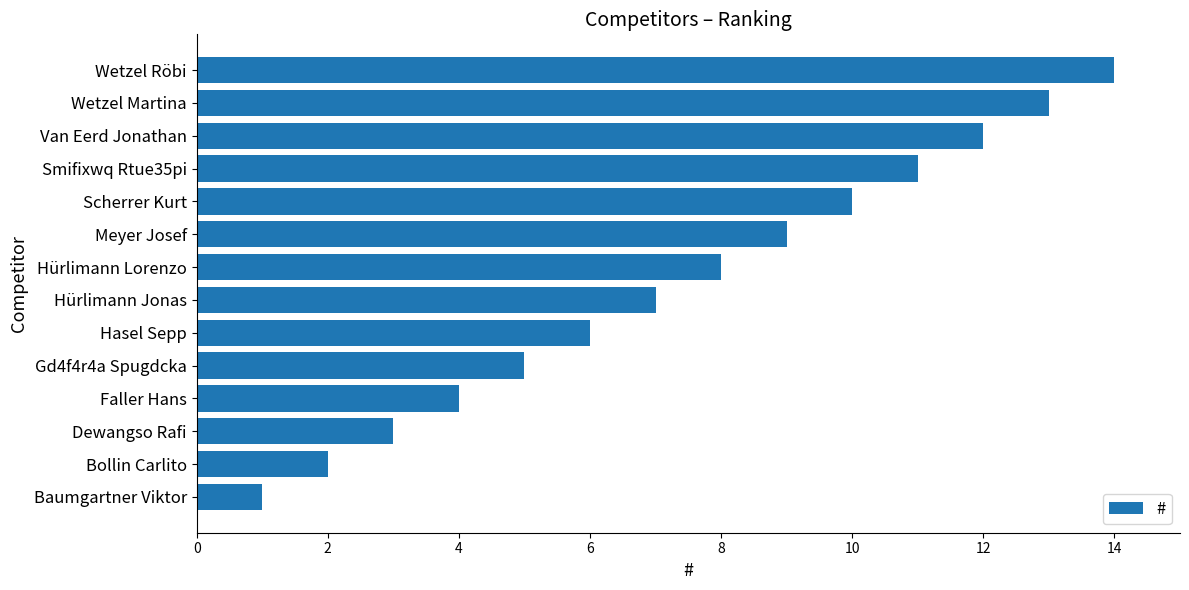

List the labels in order of value, smallest first.

Baumgartner Viktor, Bollin Carlito, Dewangso Rafi, Faller Hans, Gd4f4r4a Spugdcka, Hasel Sepp, Hürlimann Jonas, Hürlimann Lorenzo, Meyer Josef, Scherrer Kurt, Smifixwq Rtue35pi, Van Eerd Jonathan, Wetzel Martina, Wetzel Röbi